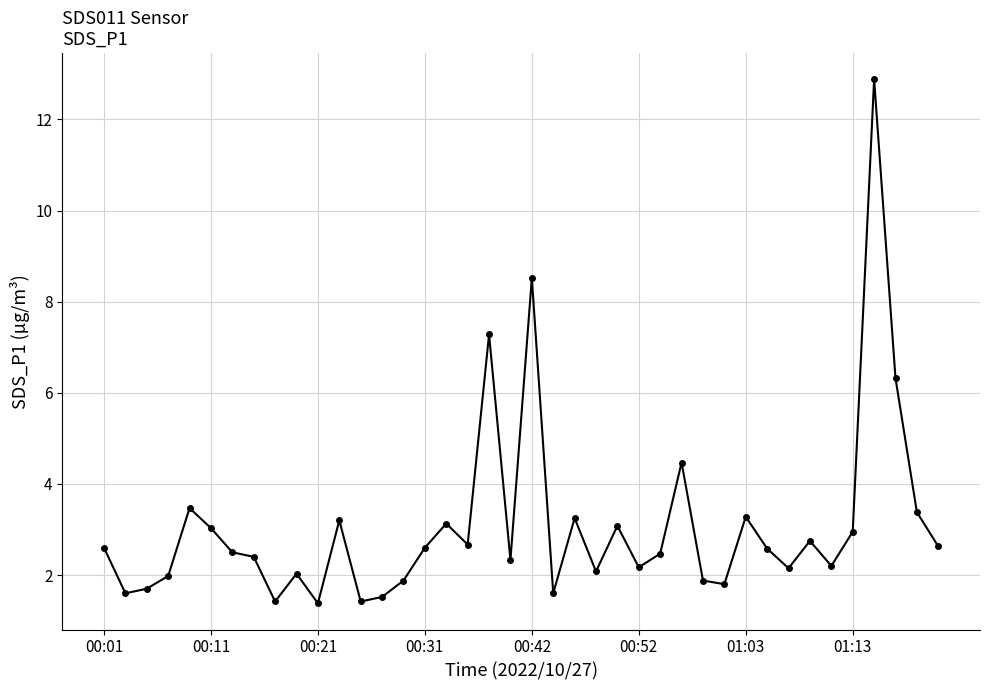

What is the smallest value displayed?

1.4